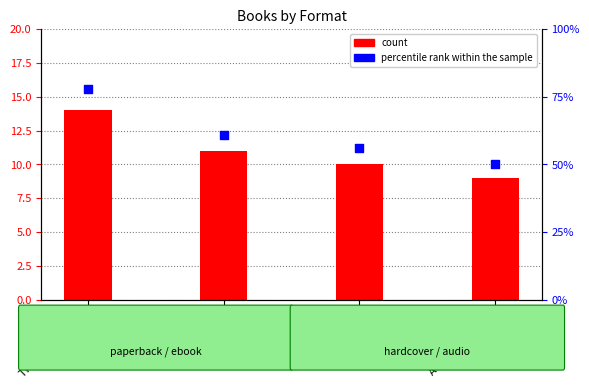

Which series contains the highest Y value?

percentile rank within the sample